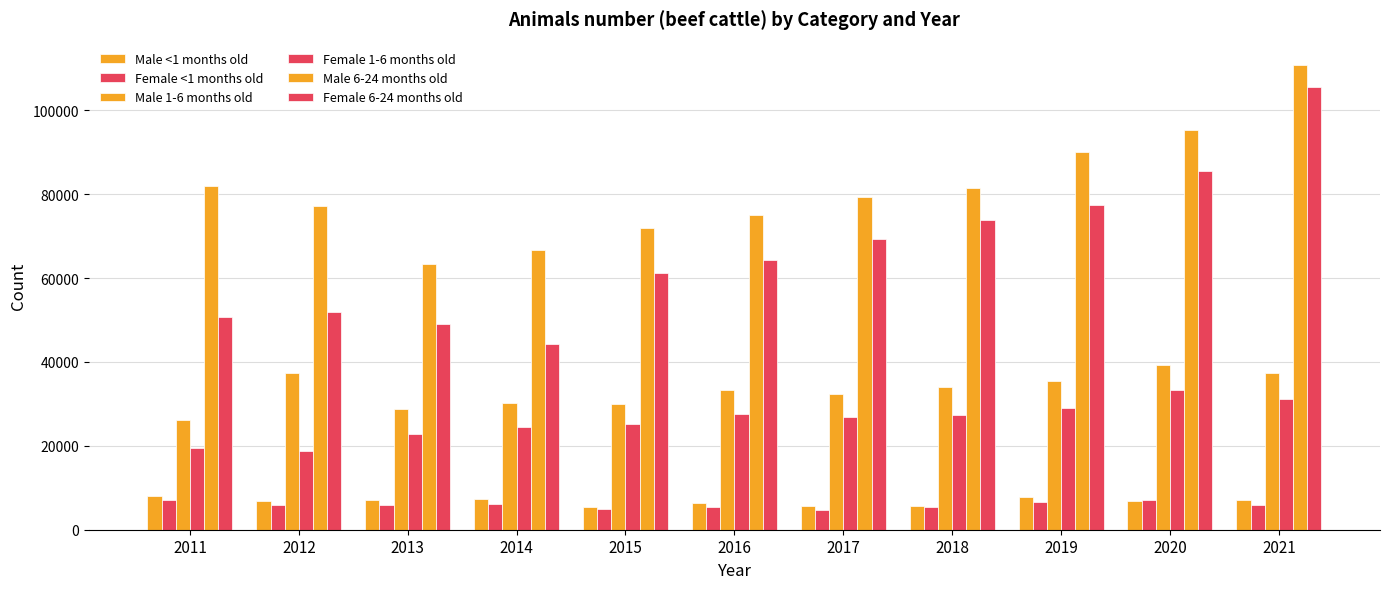

Which series has the largest total across all categories?

Male 6-24 months old